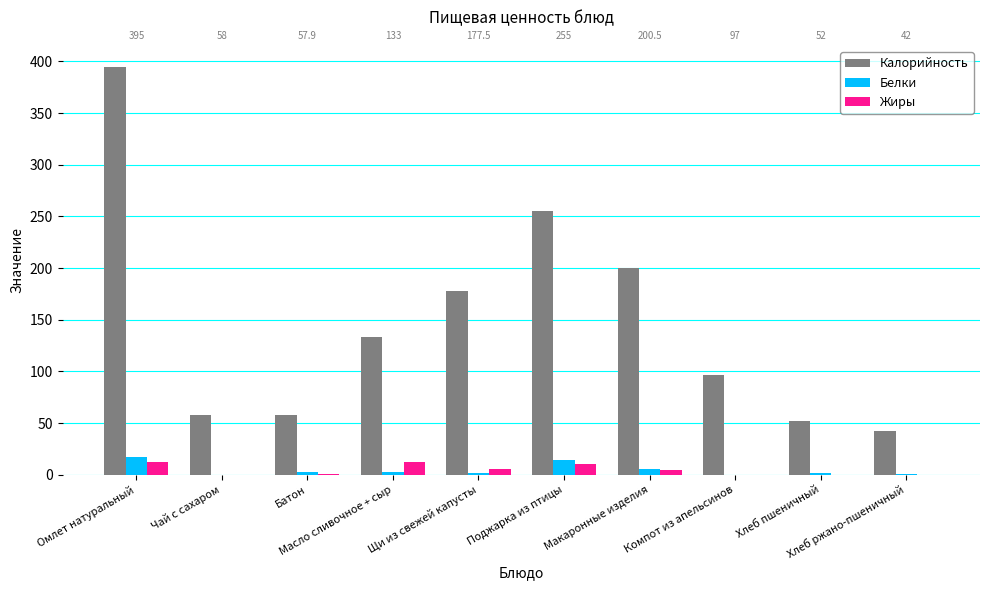

At which category is the sum across all series the highest?

Омлет натуральный